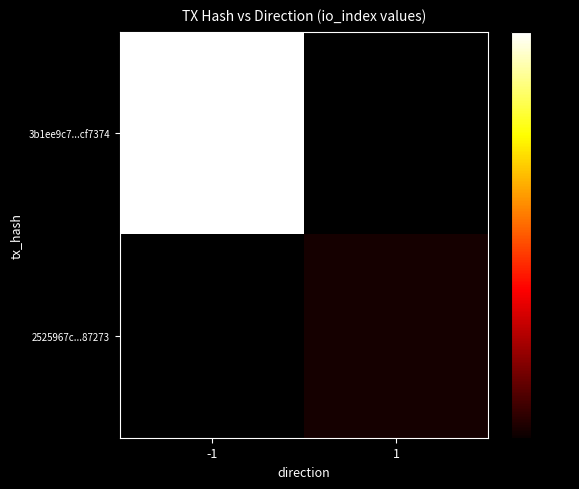

True or false: 3b1ee9c7...cf7374 has a value of 1429.1 at -1.

False